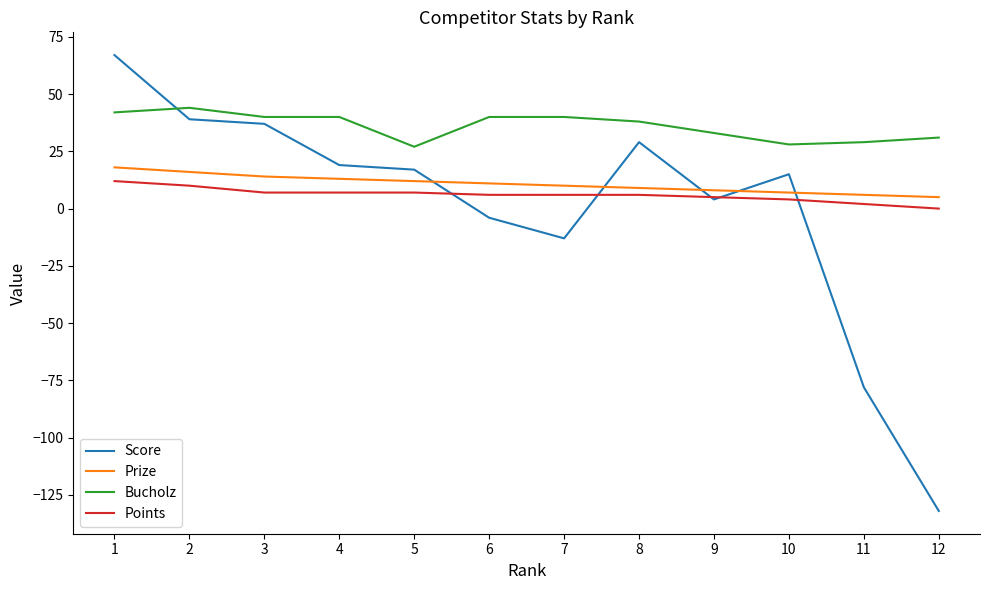

Reading left to right, what are all the values shown in this chart?

Score: 1=67	2=39	3=37	4=19	5=17	6=-4	7=-13	8=29	9=4	10=15	11=-78	12=-132
Prize: 1=18	2=16	3=14	4=13	5=12	6=11	7=10	8=9	9=8	10=7	11=6	12=5
Bucholz: 1=42	2=44	3=40	4=40	5=27	6=40	7=40	8=38	9=33	10=28	11=29	12=31
Points: 1=12	2=10	3=7	4=7	5=7	6=6	7=6	8=6	9=5	10=4	11=2	12=0